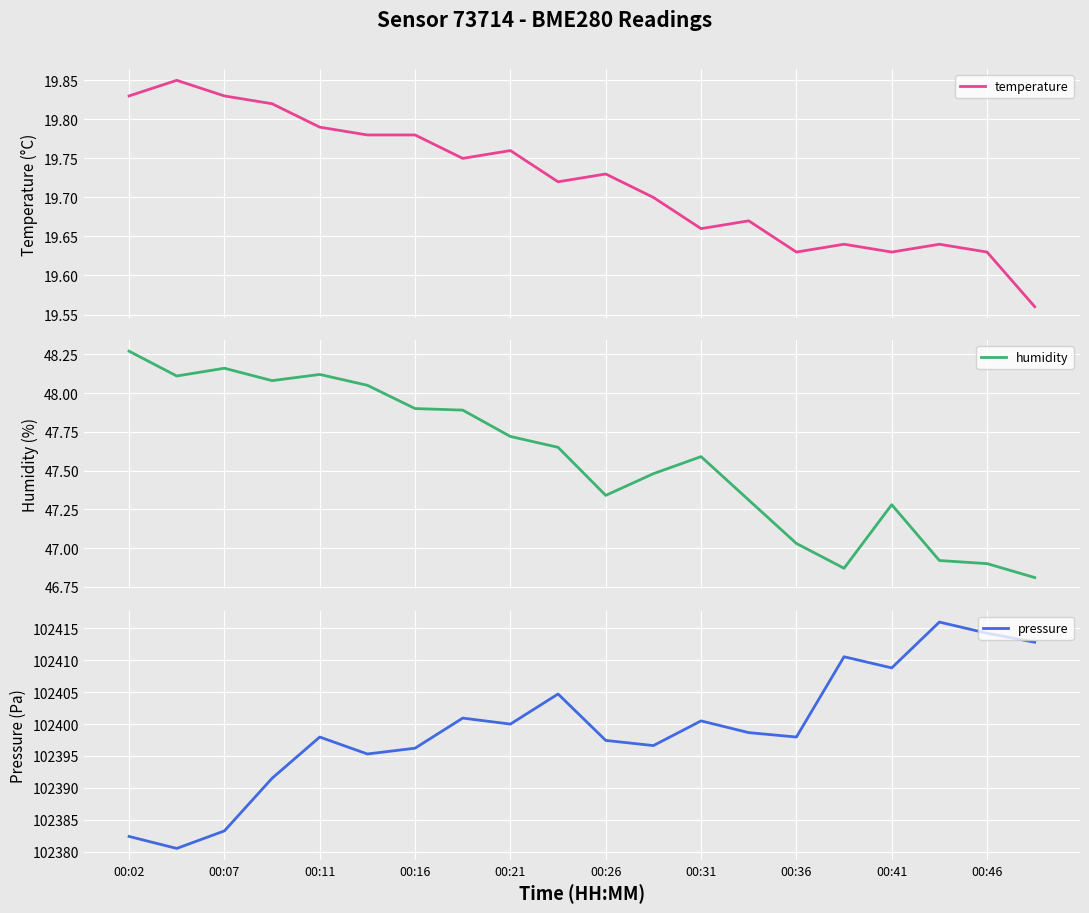

Count the number of data series in this chart.

3